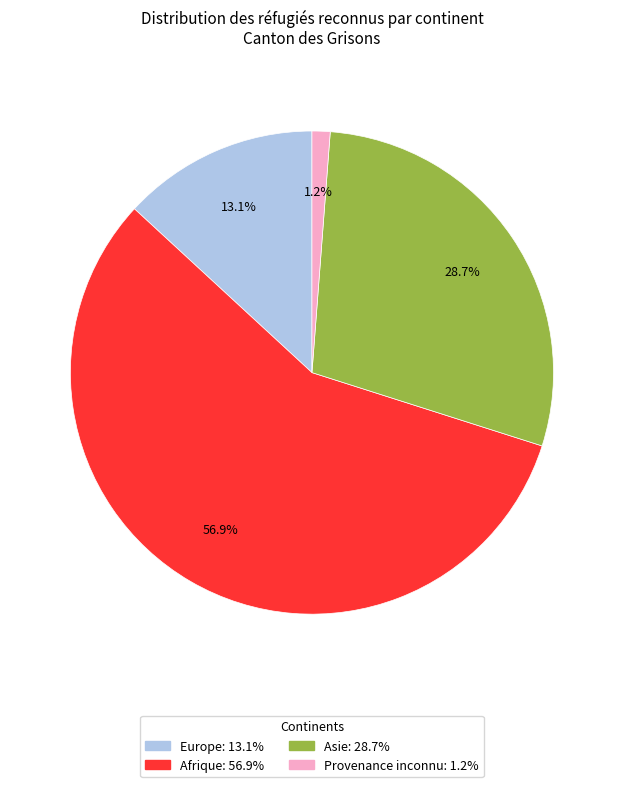

True or false: Afrique accounts for 72% of the total.

False